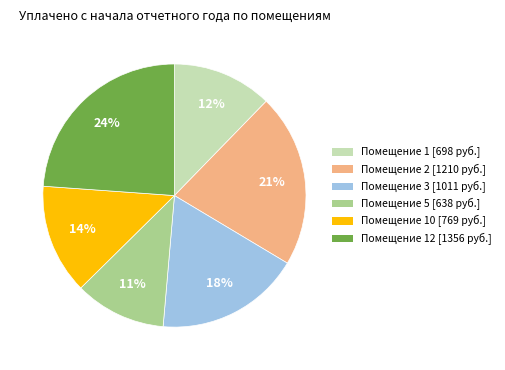

Is there a majority slice in this chart?

No